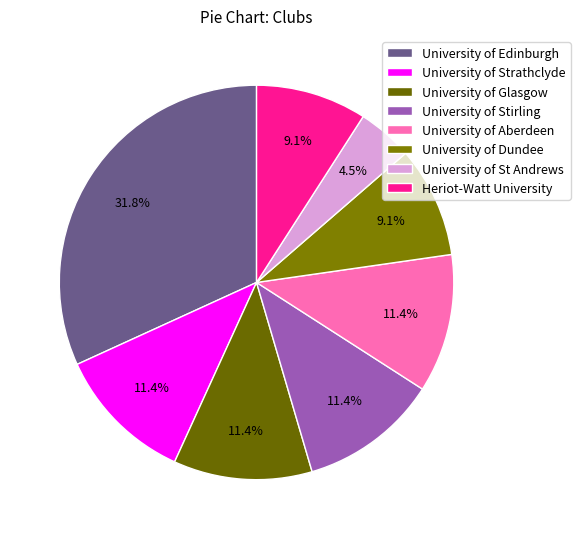

Is there any slice that represents more than half of the pie?

No